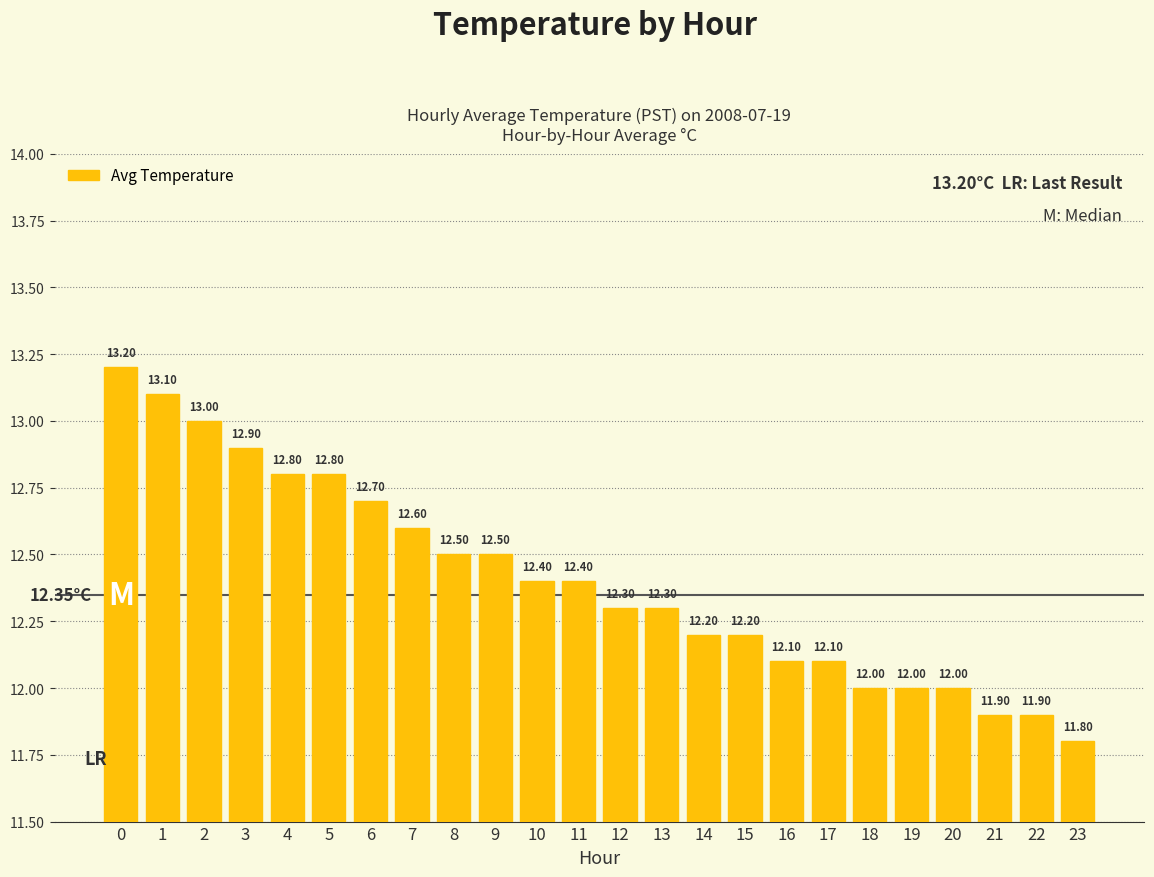

Count the number of data series in this chart.

1